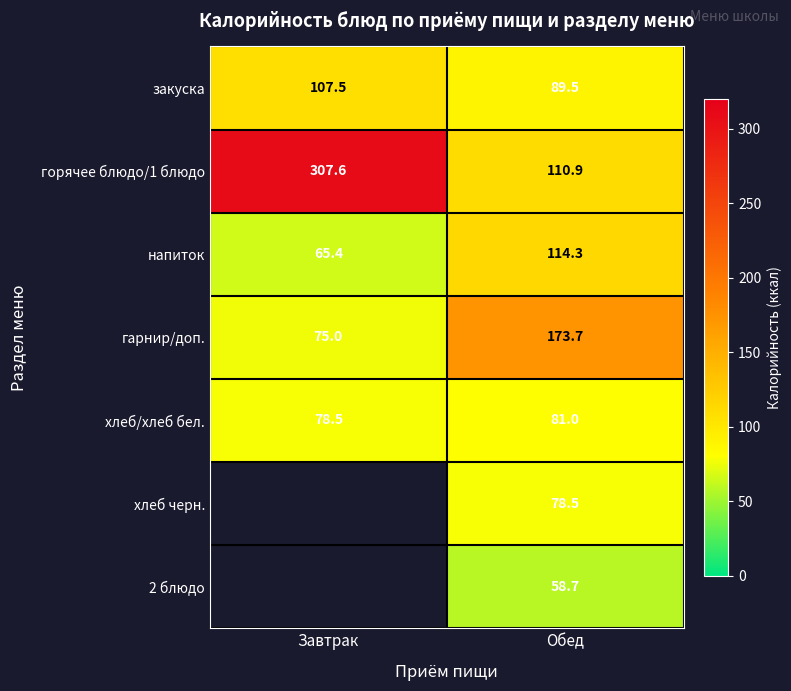

How many distinct data groups are displayed?

7